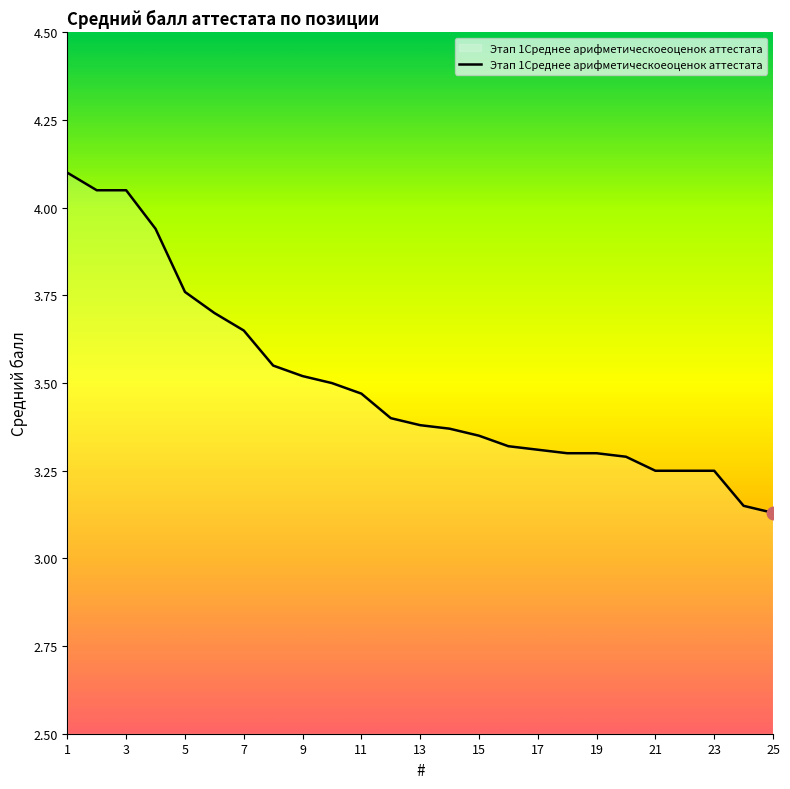

What is the maximum value shown in the chart?

4.1